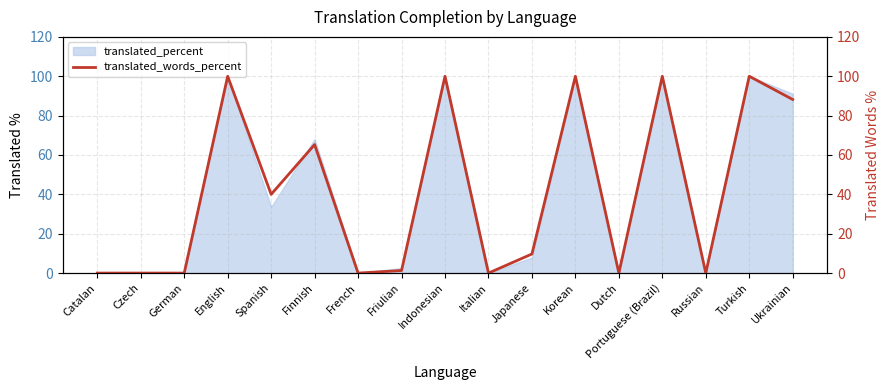

Where is the first local minimum?

Spanish